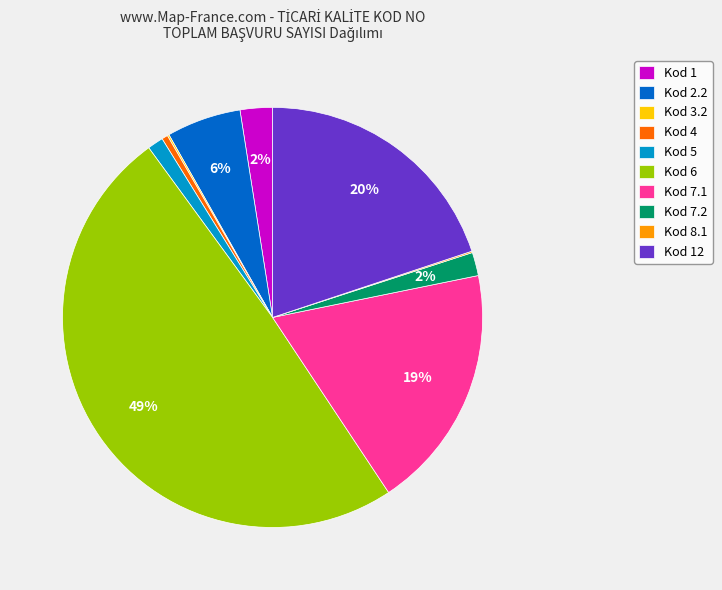

True or false: Kod 6 accounts for 49% of the total.

True